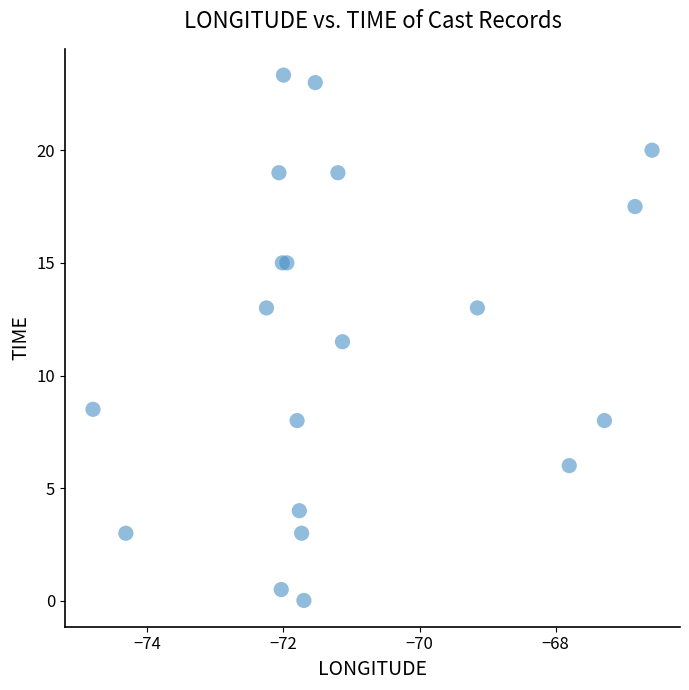

What Y value in the scatter plot is closest to 11?

11.5